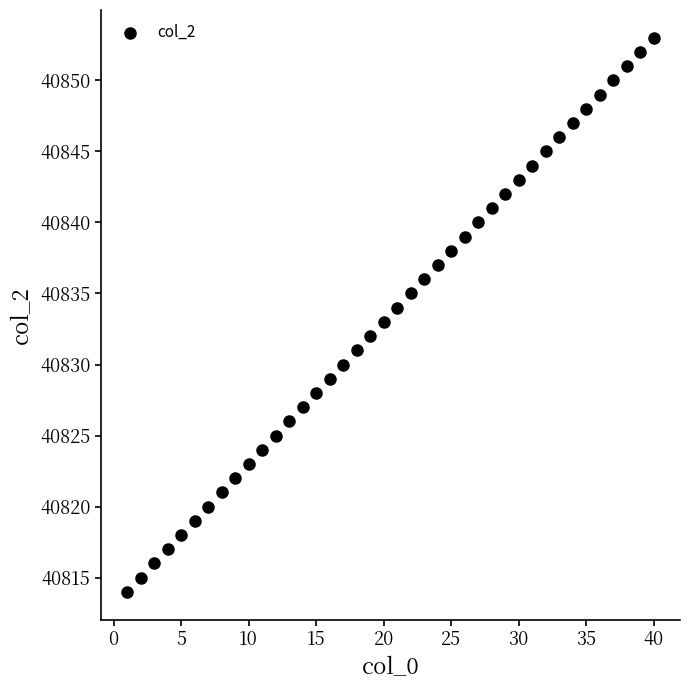

What is the range of X values (max minus min)?

39